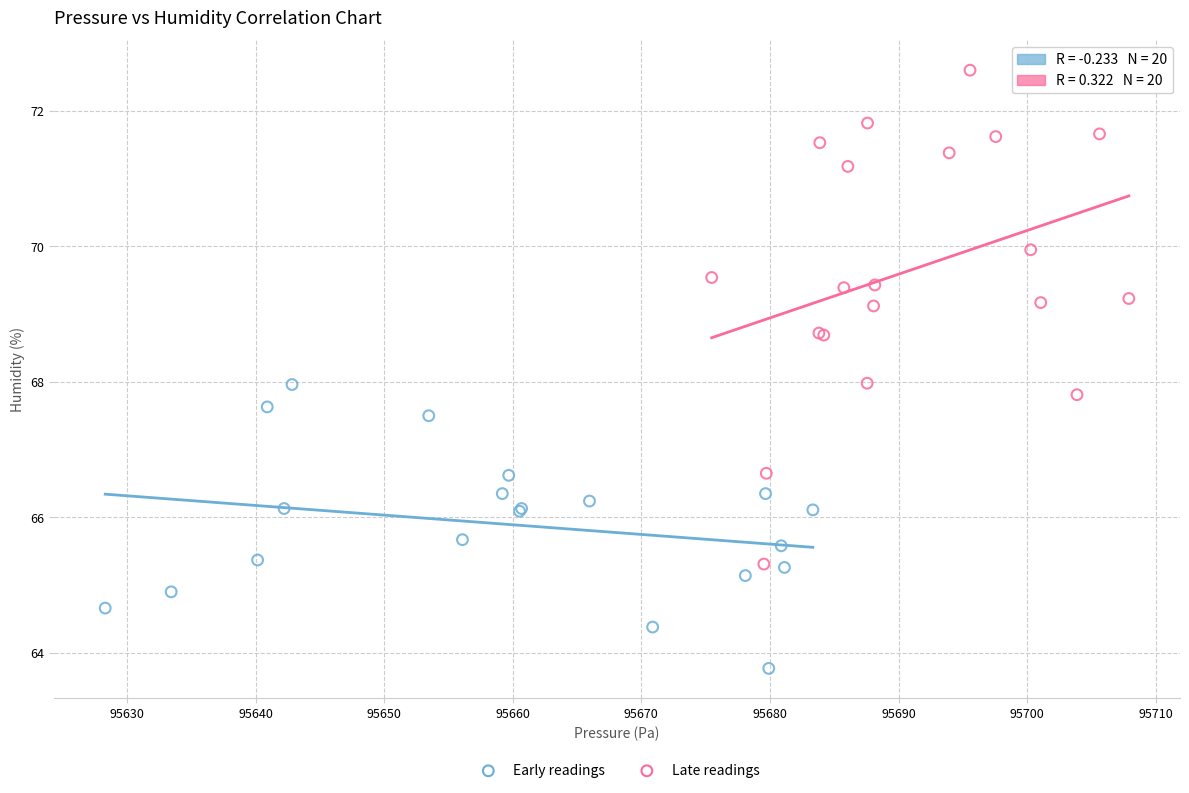

Which series contains the highest Y value?

Late readings